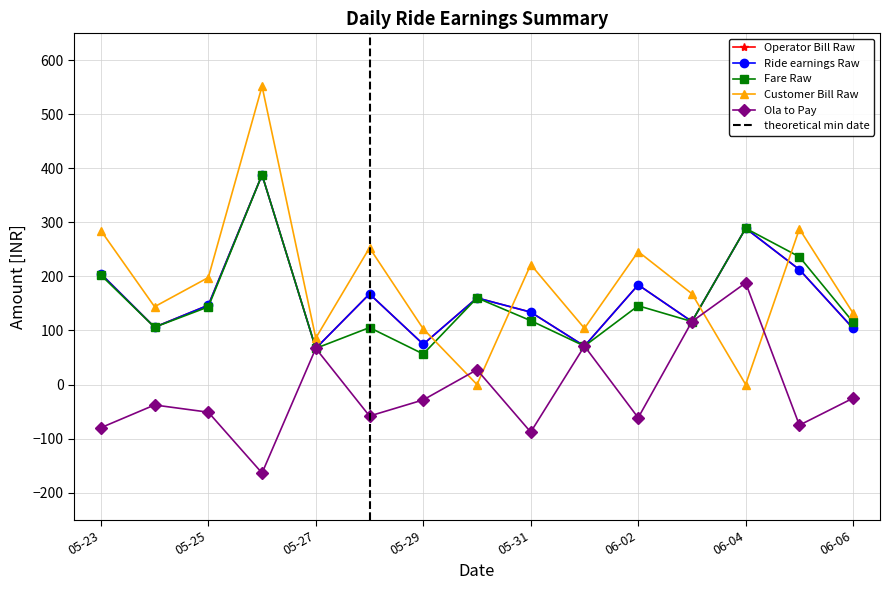

Reading left to right, transcribe all the data shown in this chart.

Operator Bill Raw: 205.0	106.1	146.8	388.2	66.9	167.7	74.5	160.3	134.0	71.1	184.5	116.6	289.1	212.7	103.8
Ride earnings Raw: 205.0	106.1	146.8	388.2	66.9	167.7	74.5	160.3	134.0	71.1	184.5	116.6	289.1	212.7	103.8
Fare Raw: 202.7	106.0	143.7	388.2	66.9	105.4	56.5	160.3	118.2	71.1	145.8	116.6	289.1	236.4	115.4
Customer Bill Raw: 285.0	144.0	198.0	552.0	86.0	253.0	103.0	0.0	222.0	104.0	246.0	168.0	0.0	288.0	132.0
Ola to Pay: -80.0	-37.9	-51.2	-163.8	66.9	-58.4	-28.5	27.3	-88.0	71.1	-61.5	116.6	188.1	-75.3	-25.2